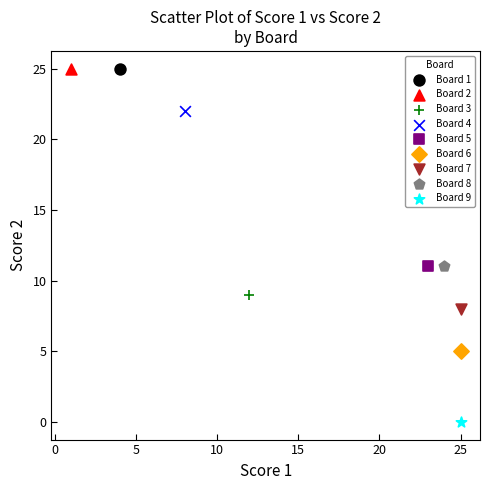

What are all the series names shown in the legend?

Board 1, Board 2, Board 3, Board 4, Board 5, Board 6, Board 7, Board 8, Board 9